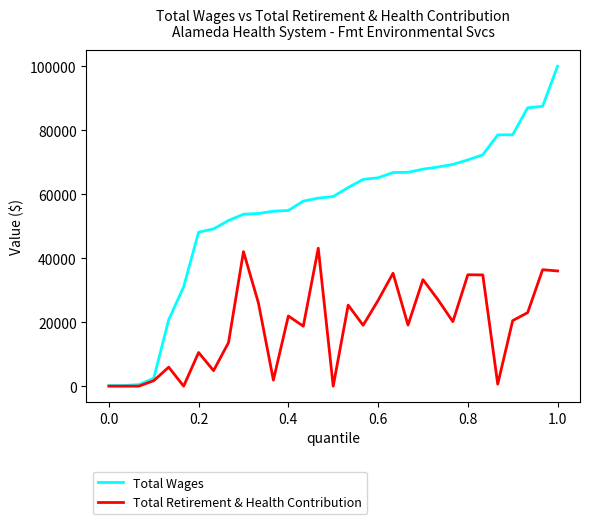

Which series has the widest spread of values?

Total Wages